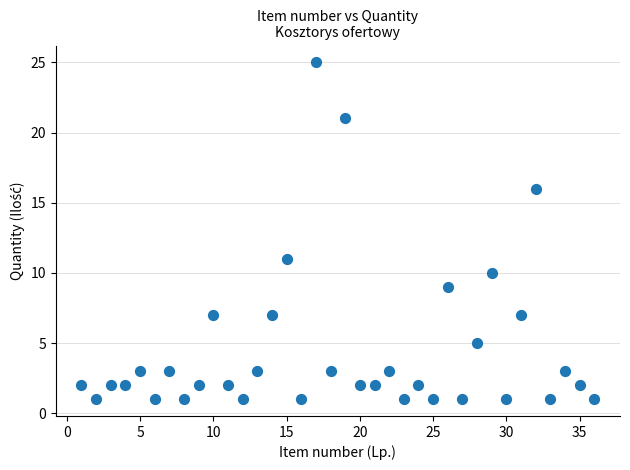

What Y value in the scatter plot is closest to 13?

11